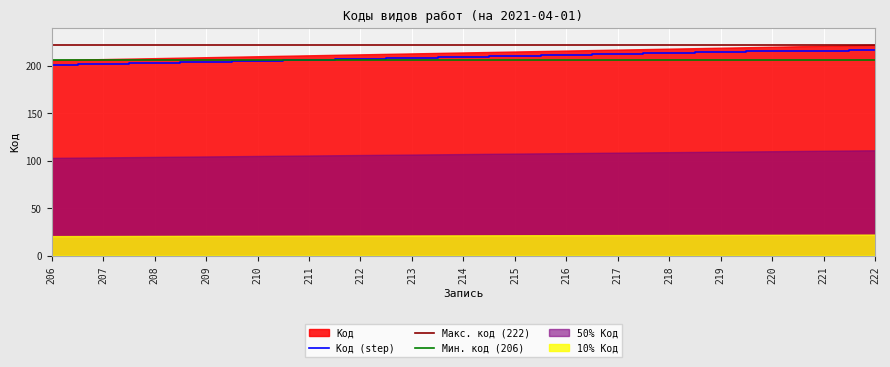

What is the maximum value shown in the chart?

222